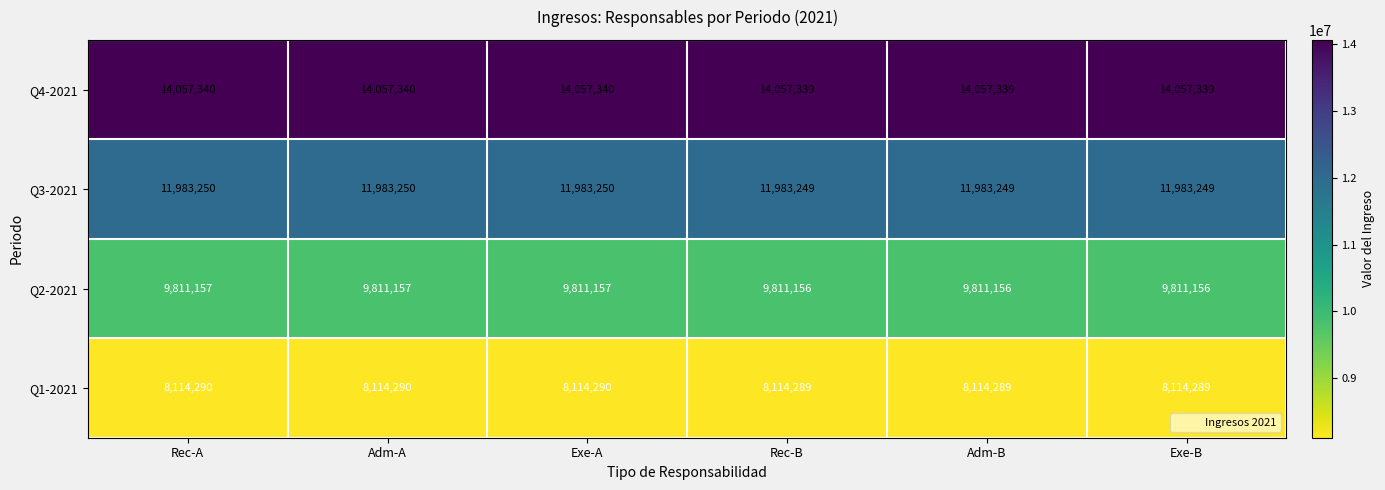

Count the number of categories in the chart.

6